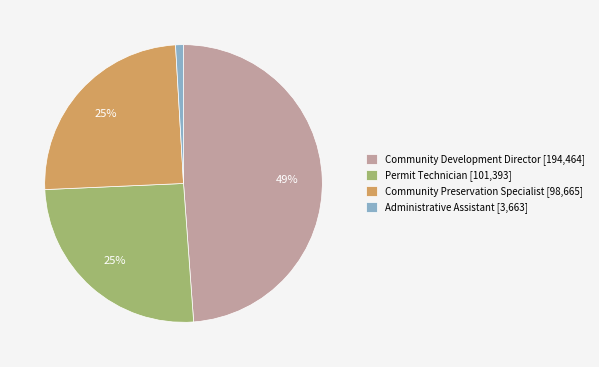

What percentage is the Community Development Director slice, to the nearest percent?

49%